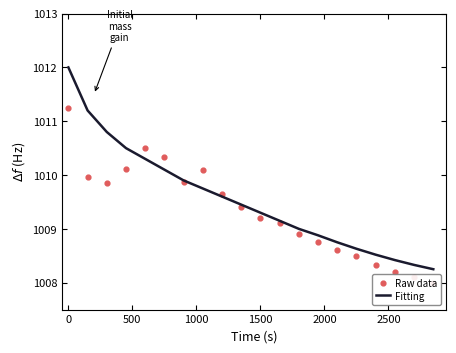

What are all the series names shown in the legend?

Fitting, Raw data